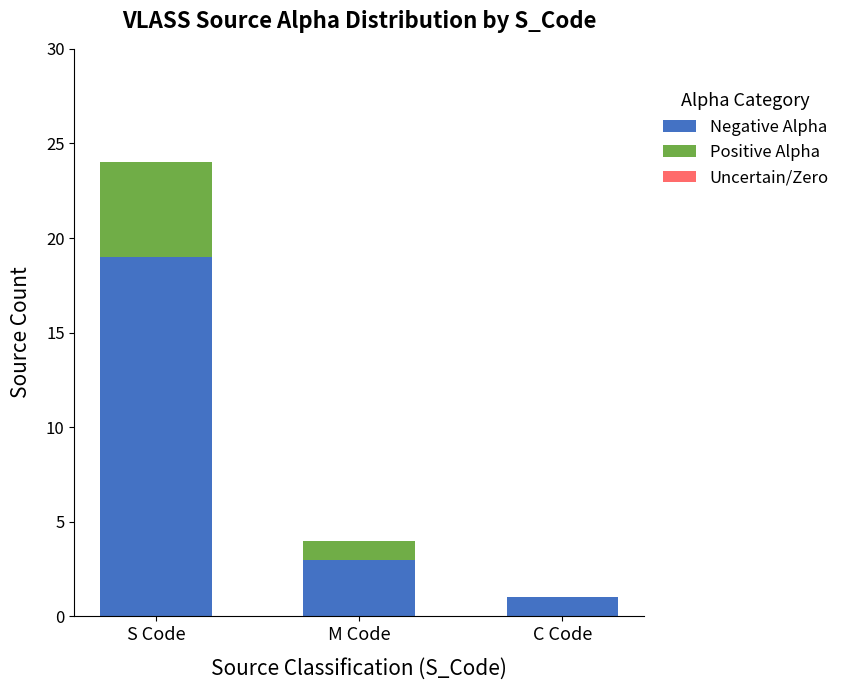

What is the total value across all series at S Code?

24